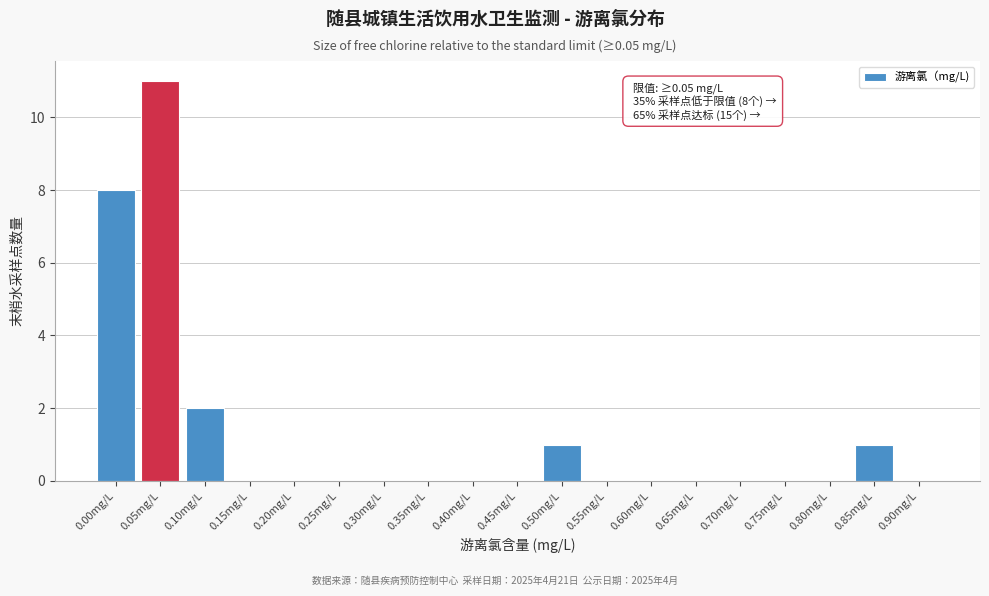

Reading right to left, transcribe all the data shown in this chart.

0.90mg/L=0	0.85mg/L=1	0.80mg/L=0	0.75mg/L=0	0.70mg/L=0	0.65mg/L=0	0.60mg/L=0	0.55mg/L=0	0.50mg/L=1	0.45mg/L=0	0.40mg/L=0	0.35mg/L=0	0.30mg/L=0	0.25mg/L=0	0.20mg/L=0	0.15mg/L=0	0.10mg/L=2	0.05mg/L=11	0.00mg/L=8